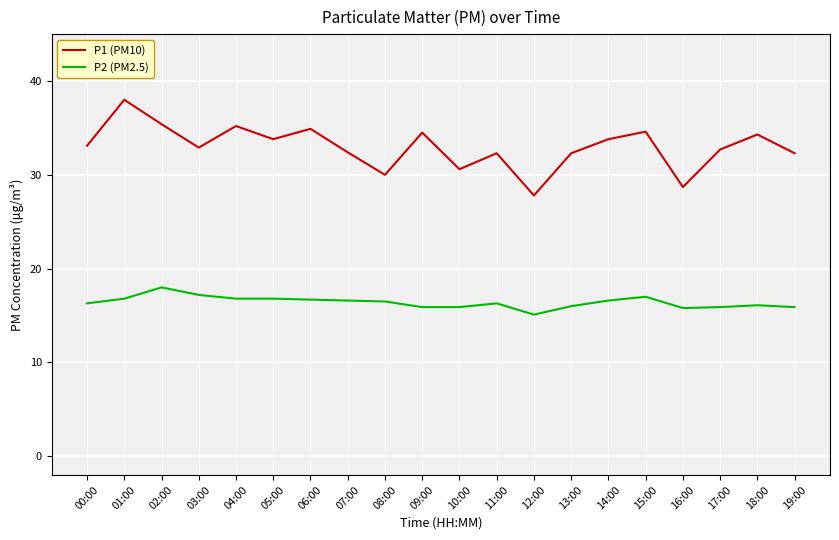

What is the total value across all series at 03:00?

50.1